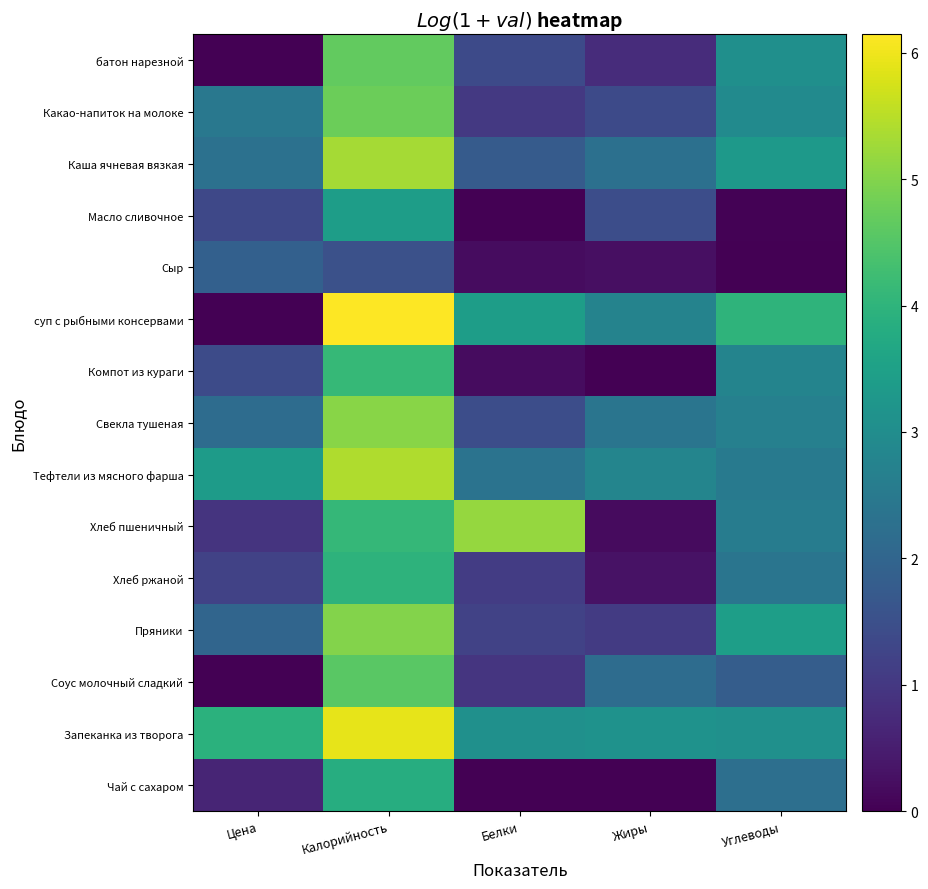

At Углеводы, list the series in order from smallest to largest.

Сыр, Масло сливочное, Соус молочный сладкий, Чай с сахаром, Хлеб ржаной, Тефтели из мясного фарша, Хлеб пшеничный, Свекла тушеная, Компот из кураги, Какао-напиток на молоке, батон нарезной, Запеканка из творога, Каша ячневая вязкая, Пряники, суп с рыбными консервами